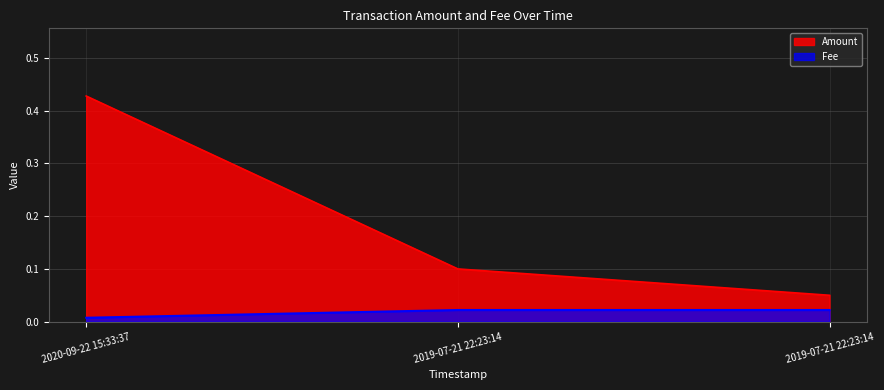

How many distinct data groups are displayed?

2